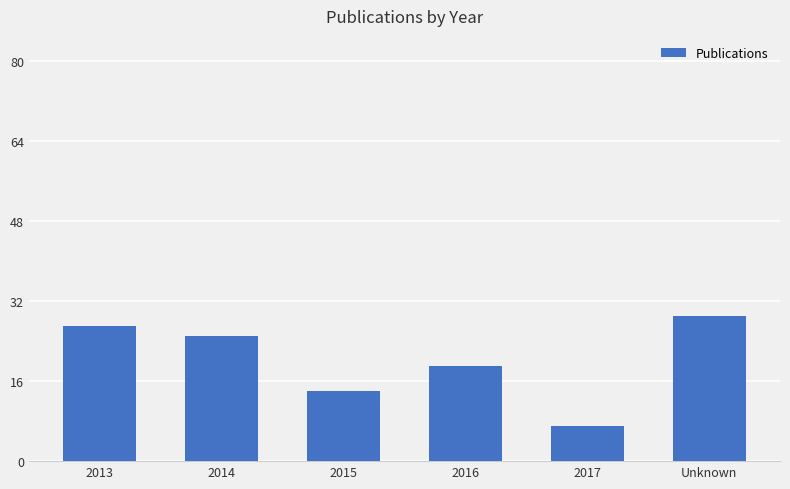

Which has a higher value, Unknown or 2013?

Unknown